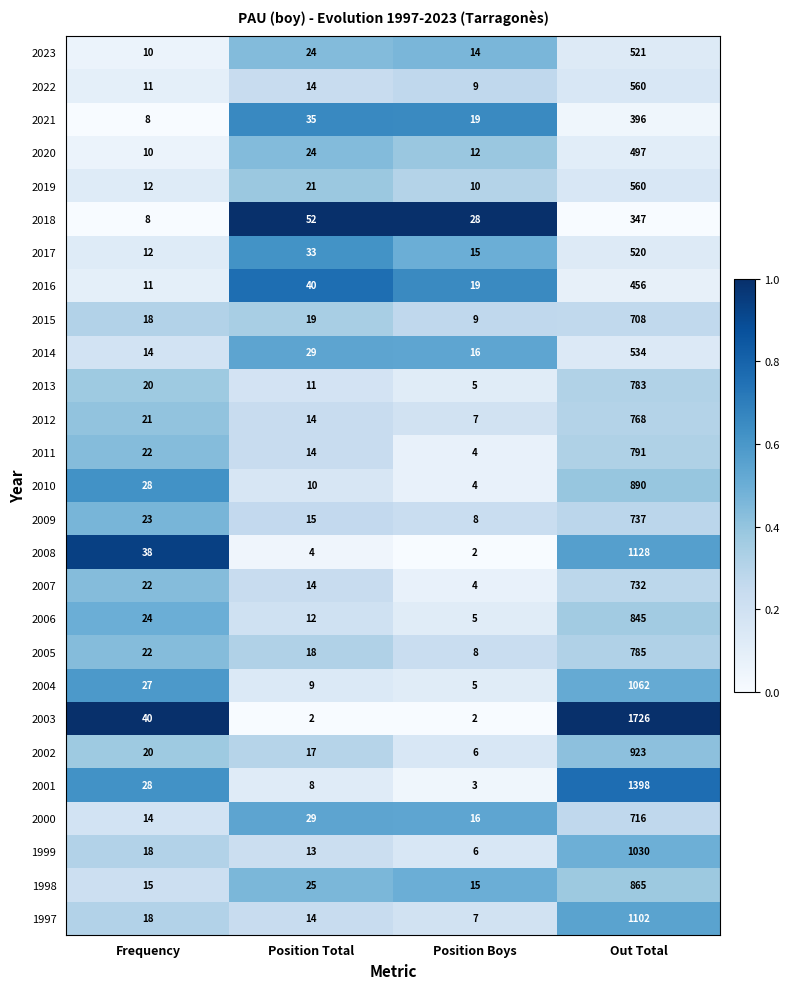

Rank the categories by 2011 value from highest to lowest.

Out Total, Frequency, Position Total, Position Boys